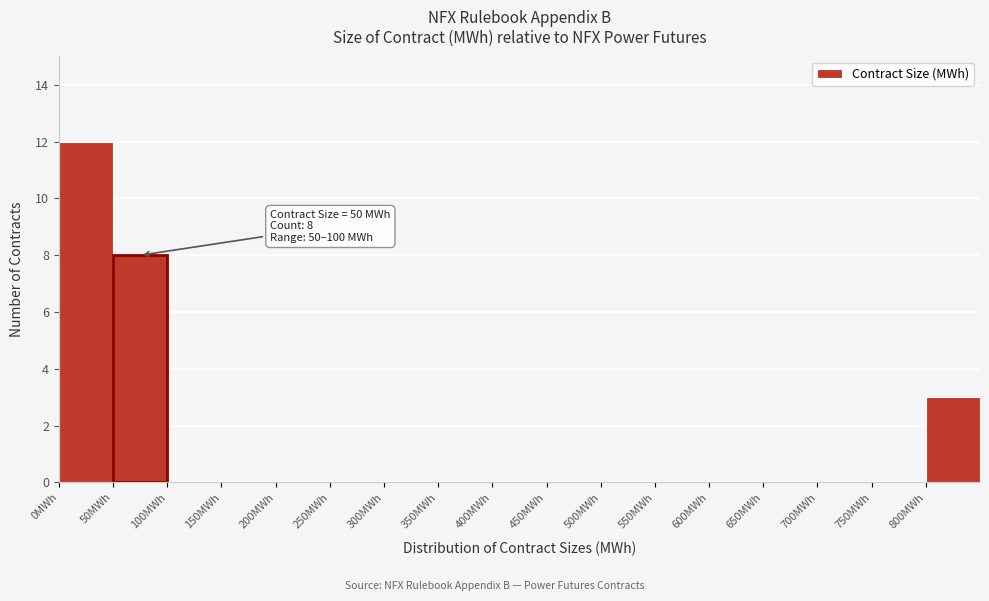

Over which range of the x-axis is the bar tallest?

0 to 50